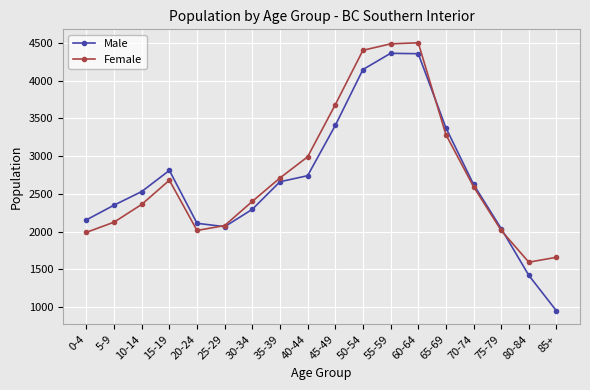

True or false: Male has a value of 2110 at 20-24.

True